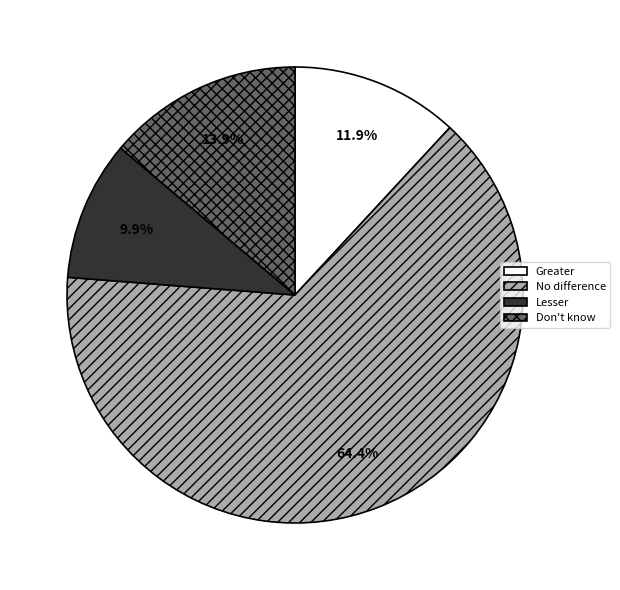

Which has a higher value, Greater or Lesser?

Greater